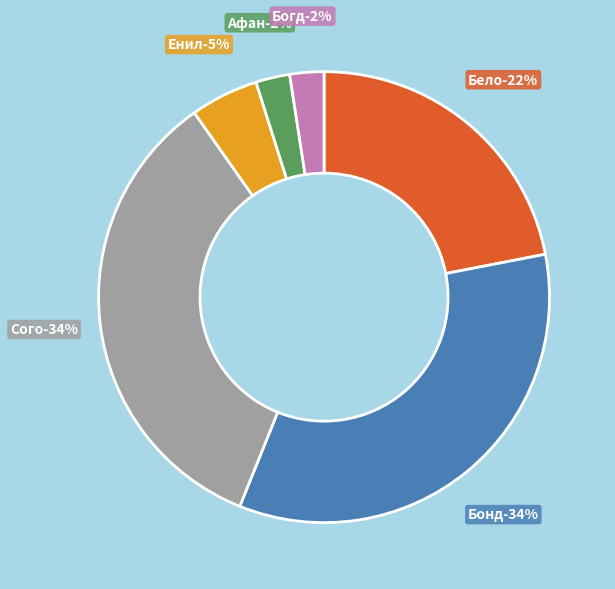

Which slice is the smallest?

Афан